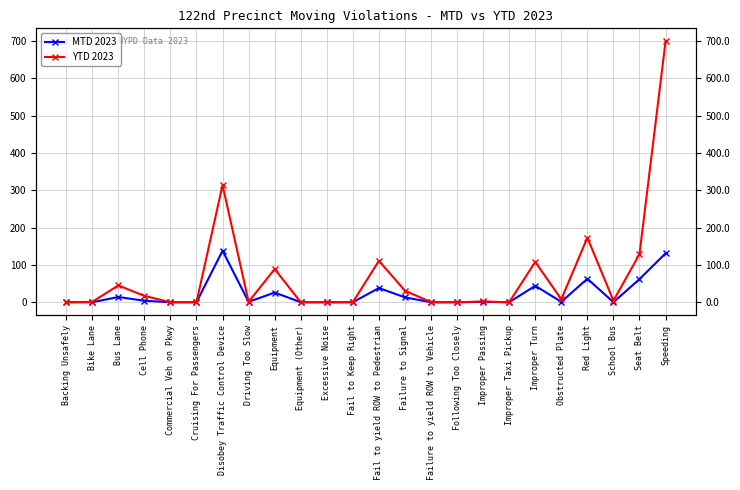

What are all the series names shown in the legend?

MTD 2023, YTD 2023